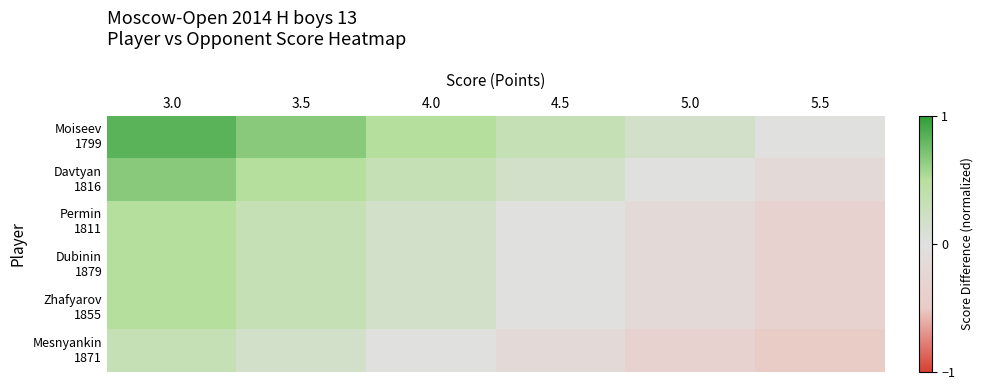

Rank the series by their maximum value, from lowest to highest.

Mesnyankin 1871, Permin 1811, Dubinin 1879, Zhafyarov 1855, Davtyan 1816, Moiseev 1799